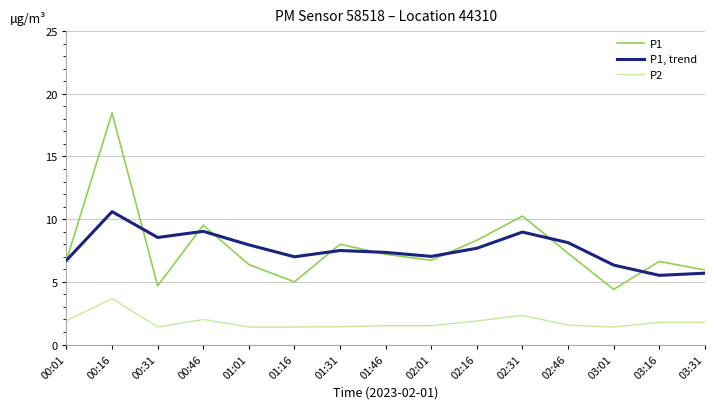

What is the average value of the P2 series?

1.8